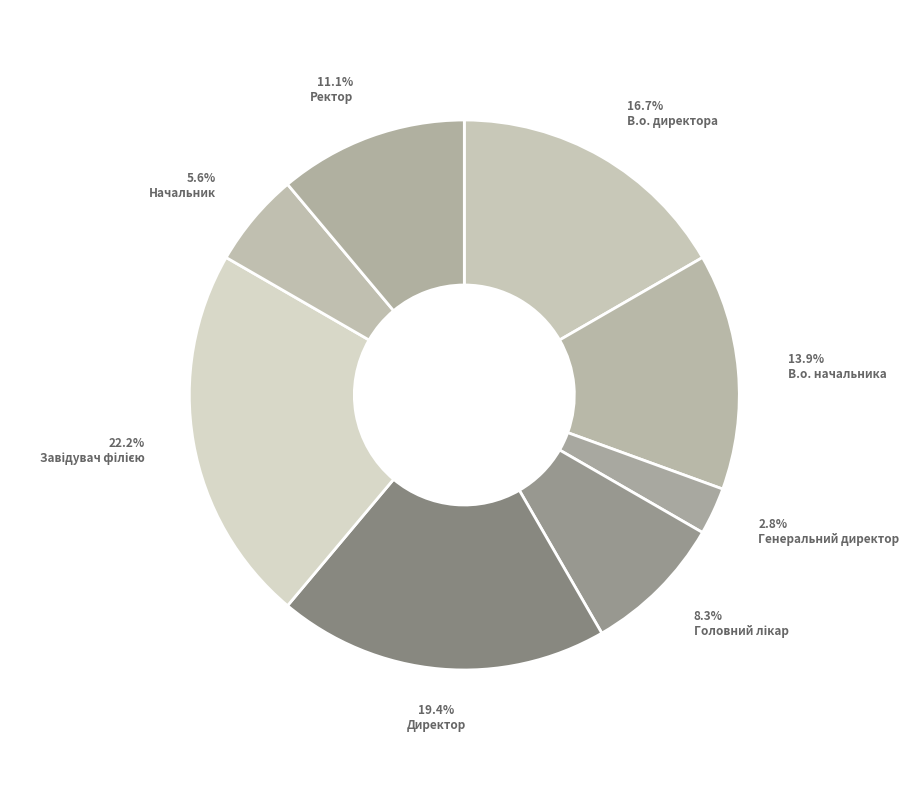

Count the number of slices in the pie.

8